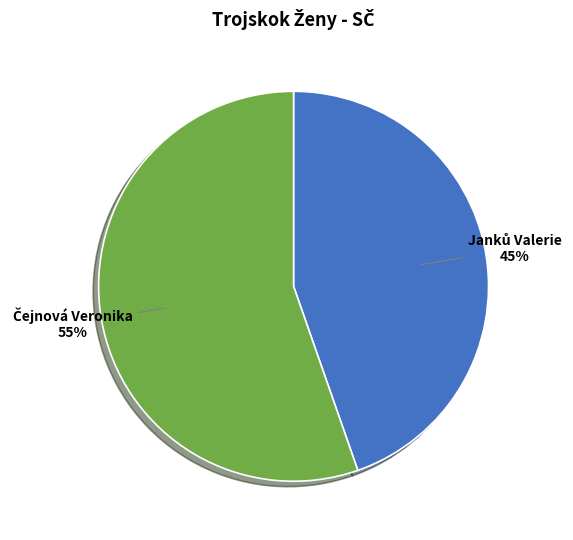

To the nearest percent, what is the average slice percentage?

50%